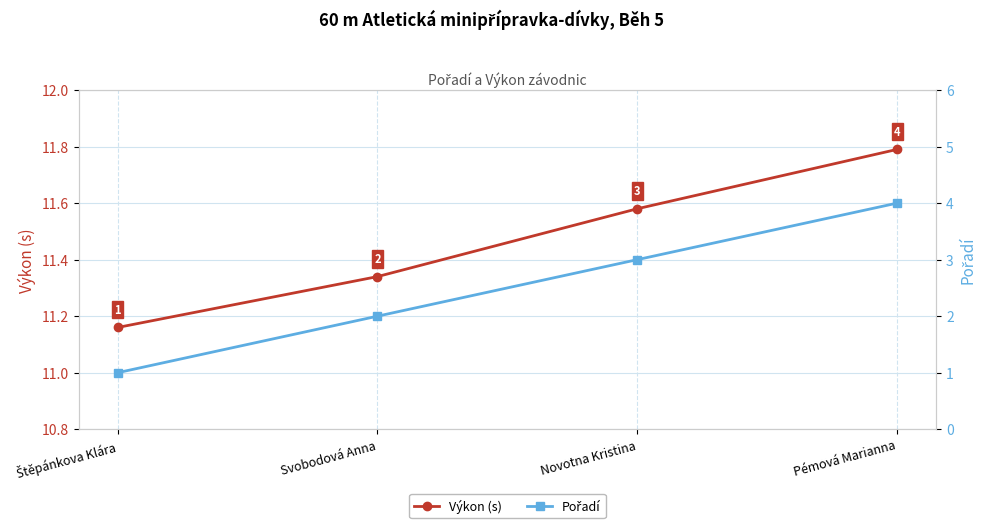

At which label does Pořadí reach its peak?

Pémová Marianna